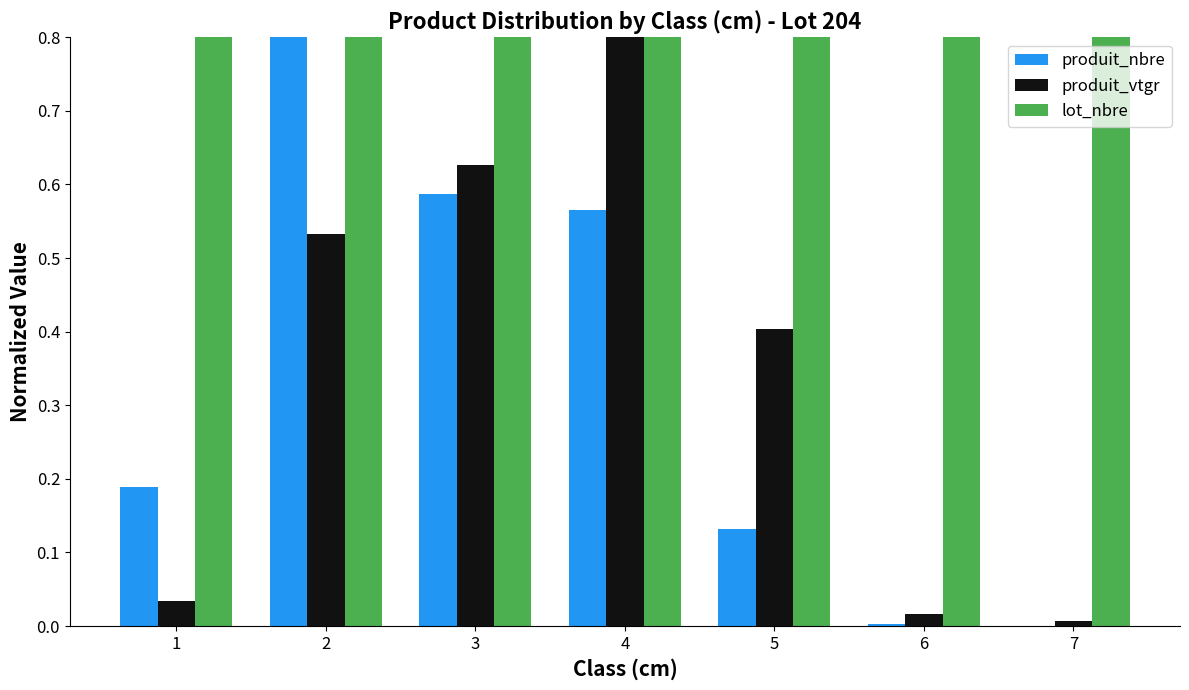

Reading left to right, list all the values displayed in this chart.

produit_nbre: 1=0.2	2=1.0	3=0.6	4=0.6	5=0.1	6=0.0	7=0.0
produit_vtgr: 1=0.0	2=0.5	3=0.6	4=1.0	5=0.4	6=0.0	7=0.0
lot_nbre: 1=1.0	2=1.0	3=1.0	4=1.0	5=1.0	6=1.0	7=1.0